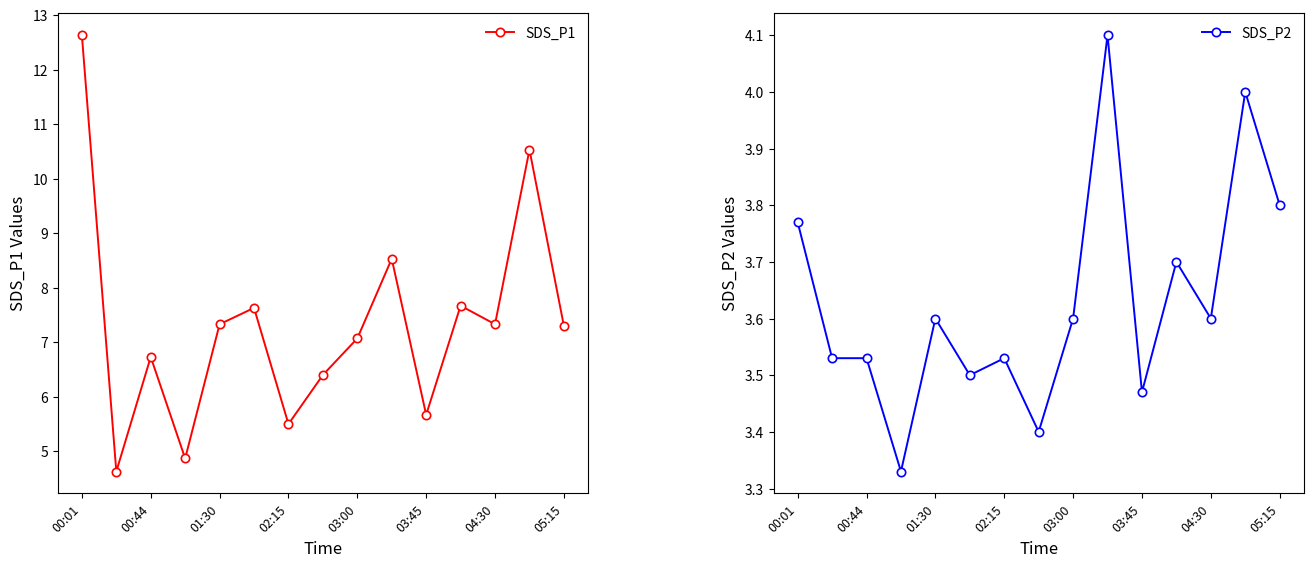

Rank the series by their average value, from highest to lowest.

SDS_P1, SDS_P2